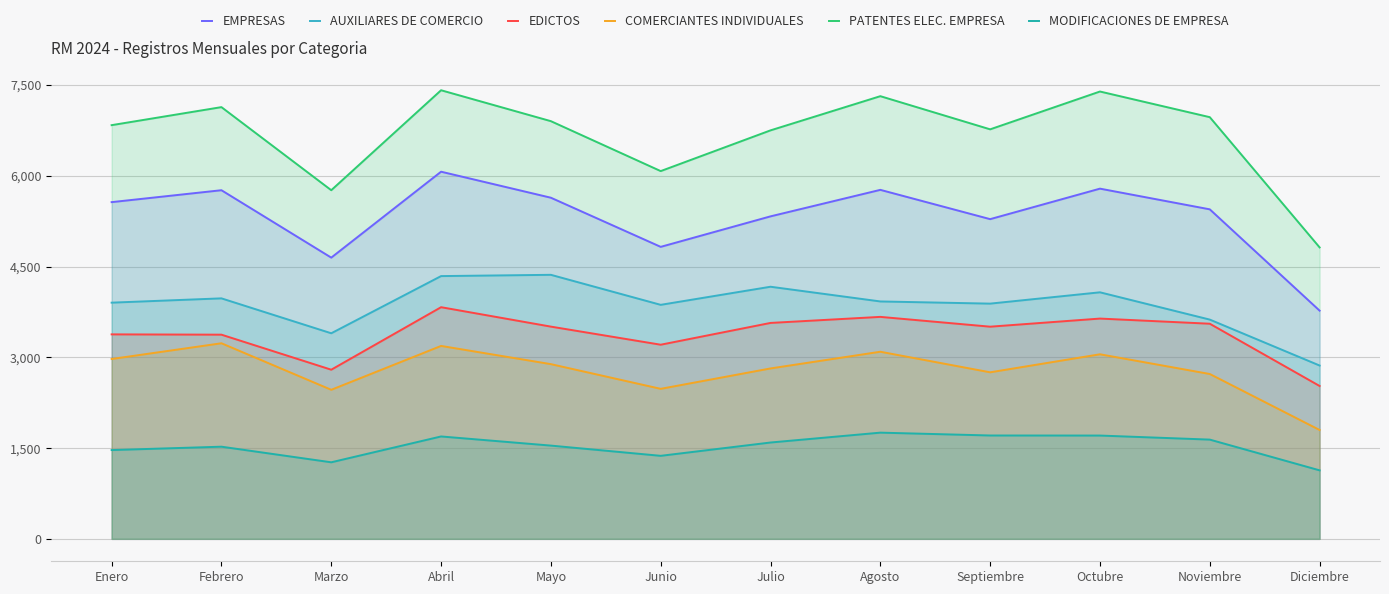

What is the difference between the maximum and minimum values in the PATENTES ELEC. EMPRESA series?

2597